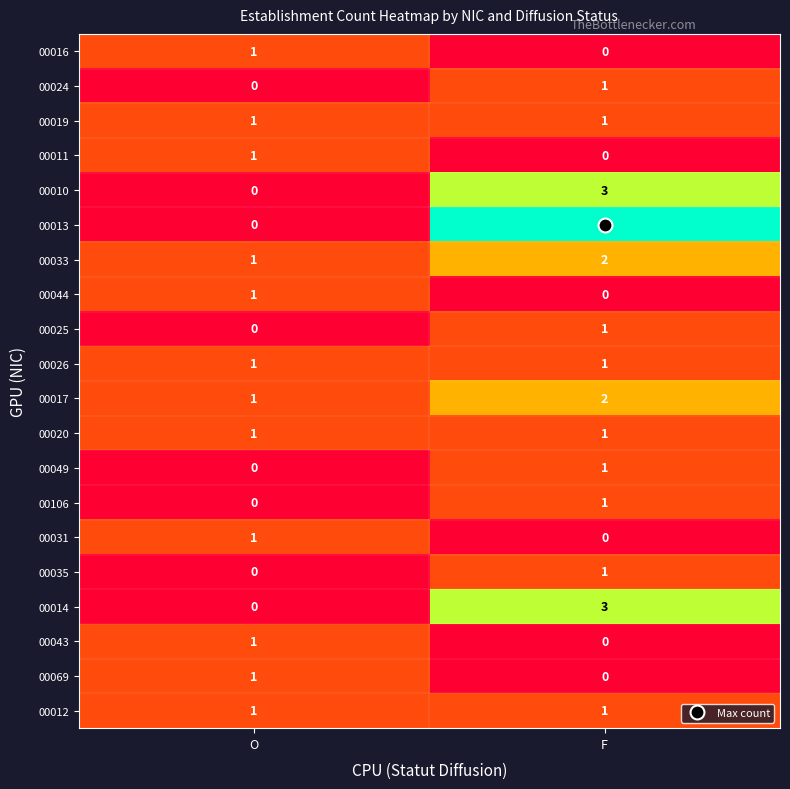

The 00031 series shows -1 at F. True or false?

False